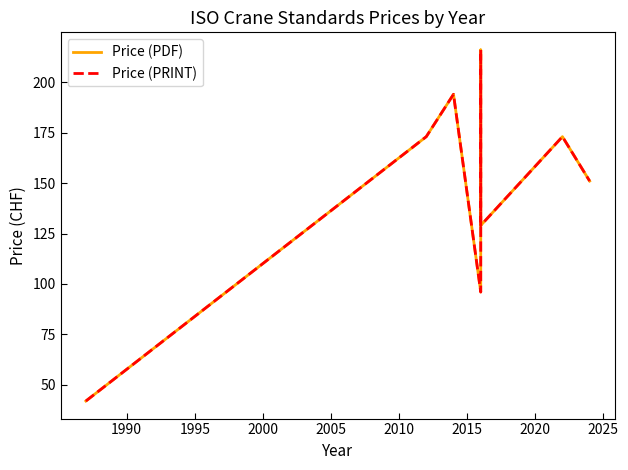

Which series has the largest total across all categories?

Price (PDF)